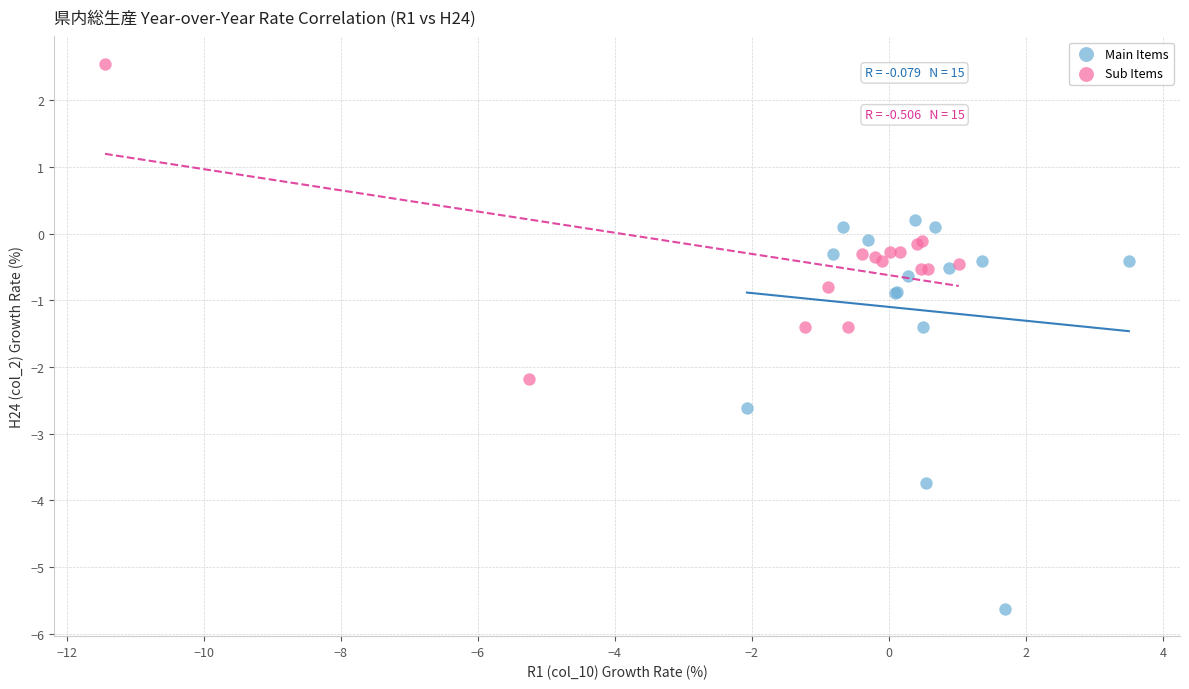

Which series contains the lowest Y value?

Main Items